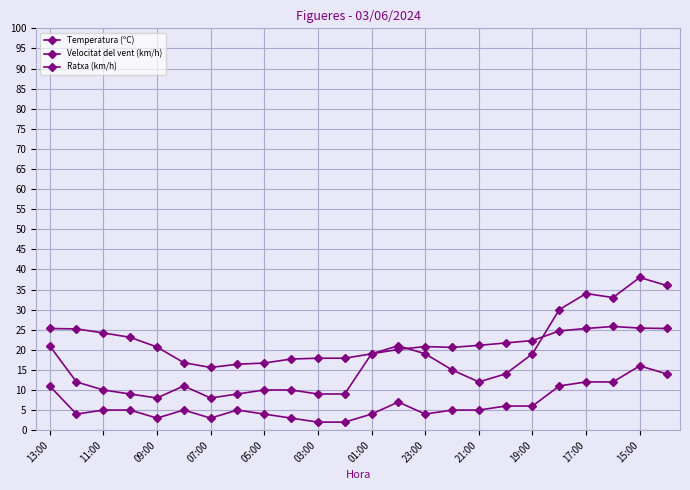

How many lines are shown in the chart?

3